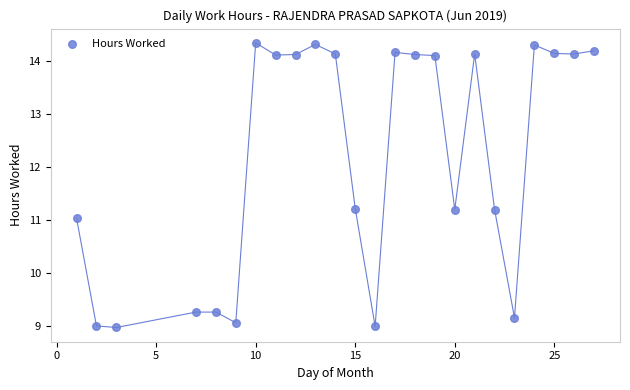

What is the range of X values (max minus min)?

26.0